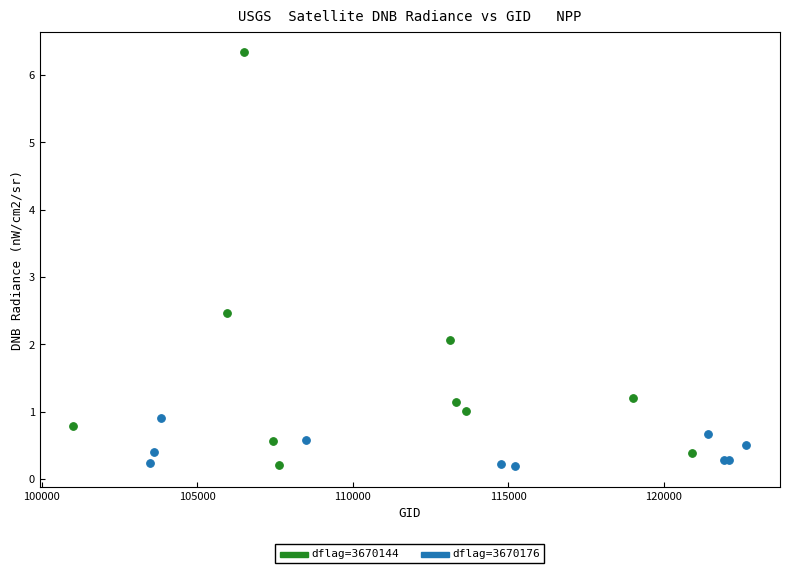

Which series reaches the maximum Y coordinate?

dflag=3670144